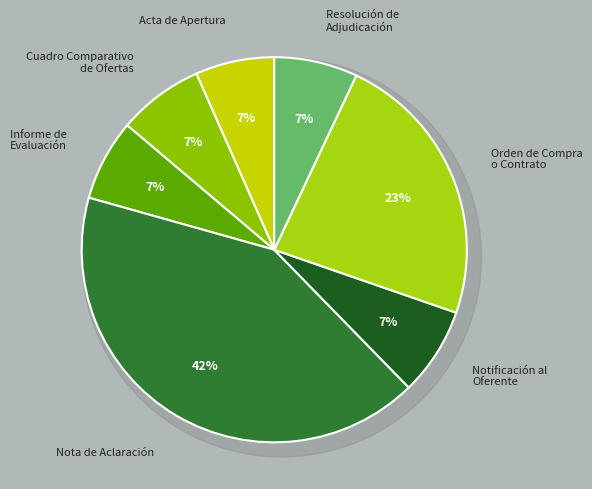

To the nearest percent, what percentage of the pie is Orden de Compra
o Contrato?

23%